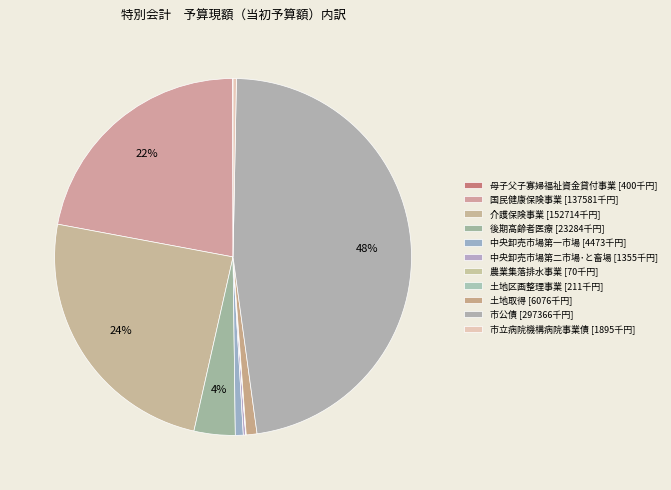

True or false: 中央卸売市場第二市場･と畜場 accounts for 6% of the total.

False